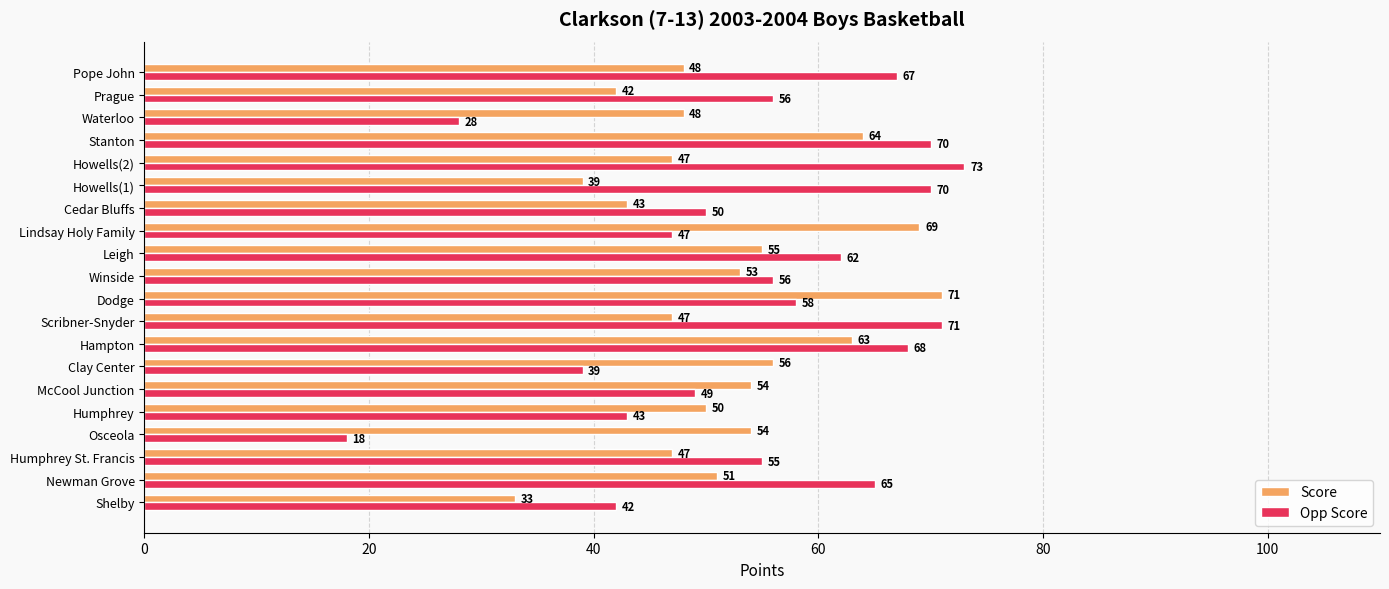

Which series has the largest range (max minus min)?

Opp Score